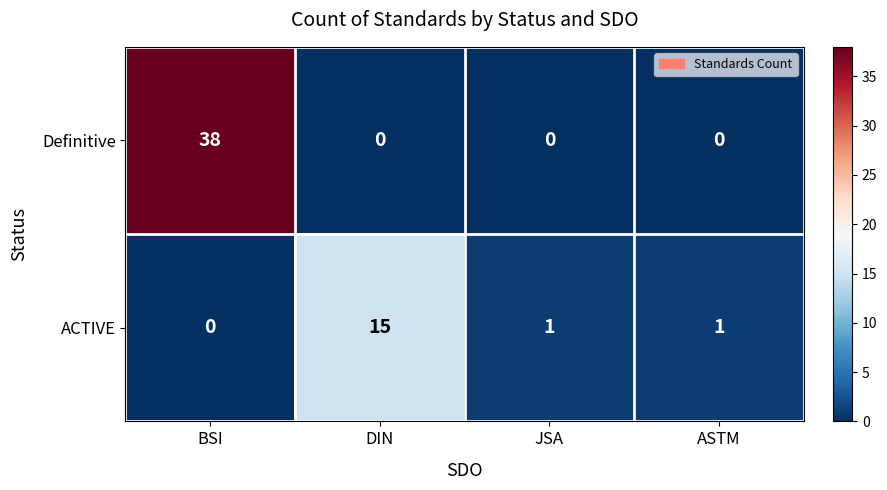

What is the difference between the ACTIVE values at DIN and BSI?

15